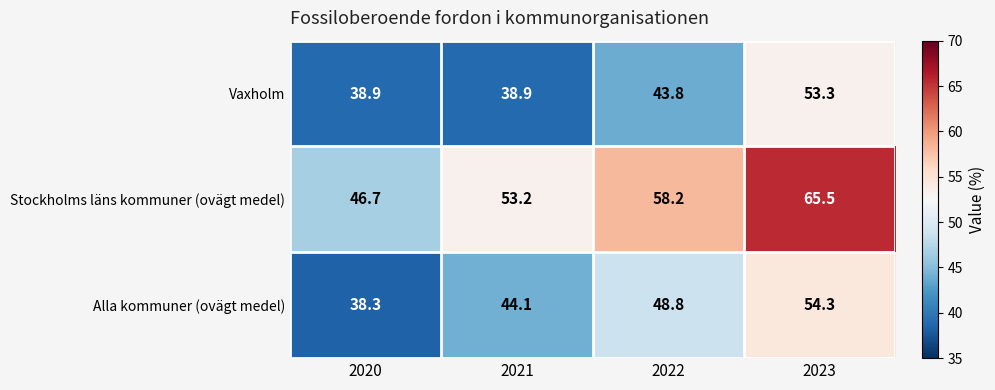

What is the difference between the Vaxholm values at 2020 and 2023?

14.4